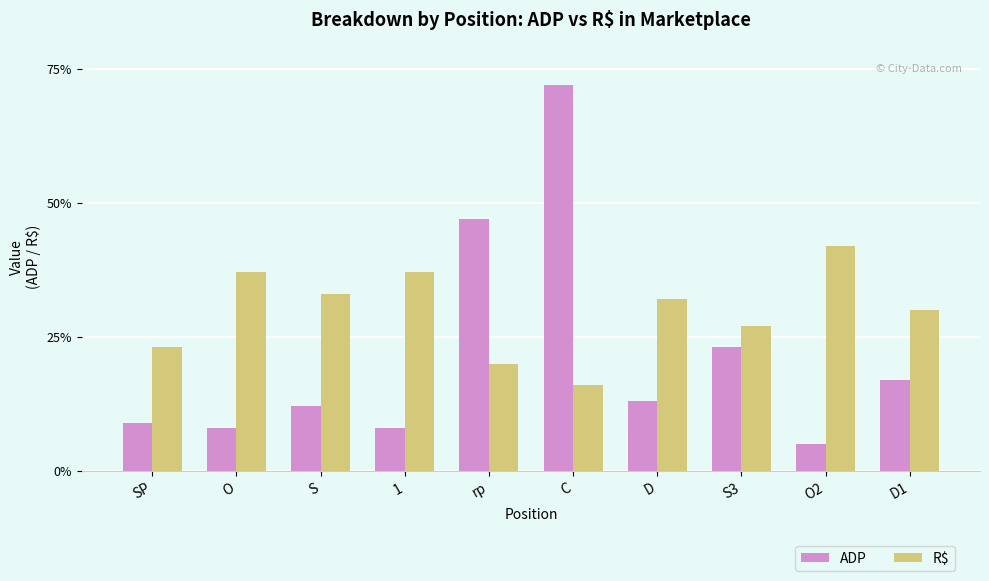

Between 1 and O2, which series saw the biggest shift?

R$